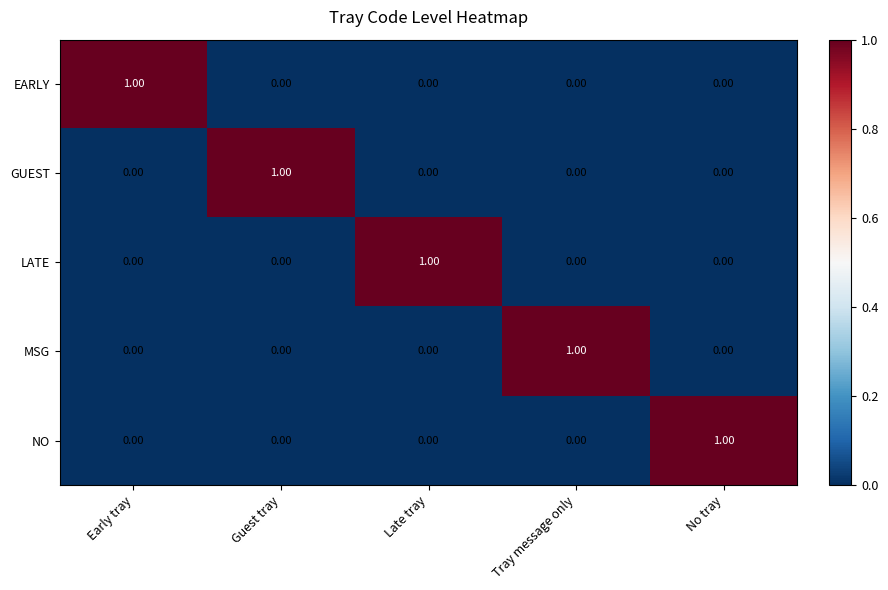

What is the spread (max minus min) of values at Guest tray?

1